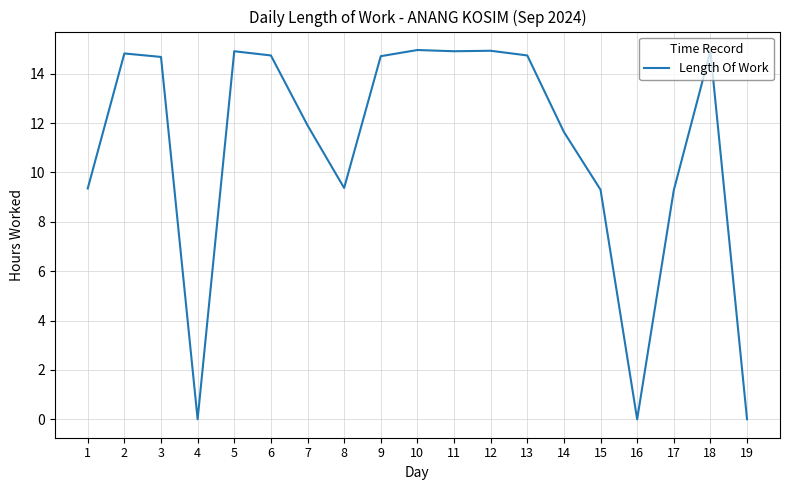

True or false: the data shows 7.0 at 4.

False